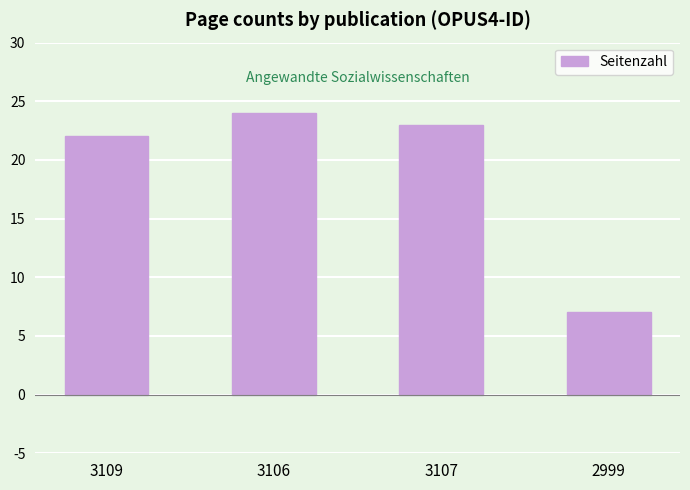

Where does the data first go above 23?

3106